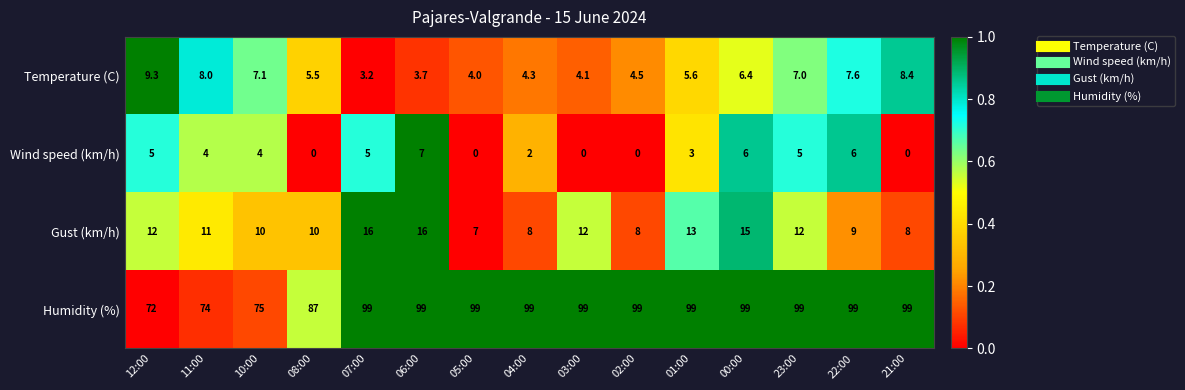

What is the spread (max minus min) of values at 01:00?

96.0